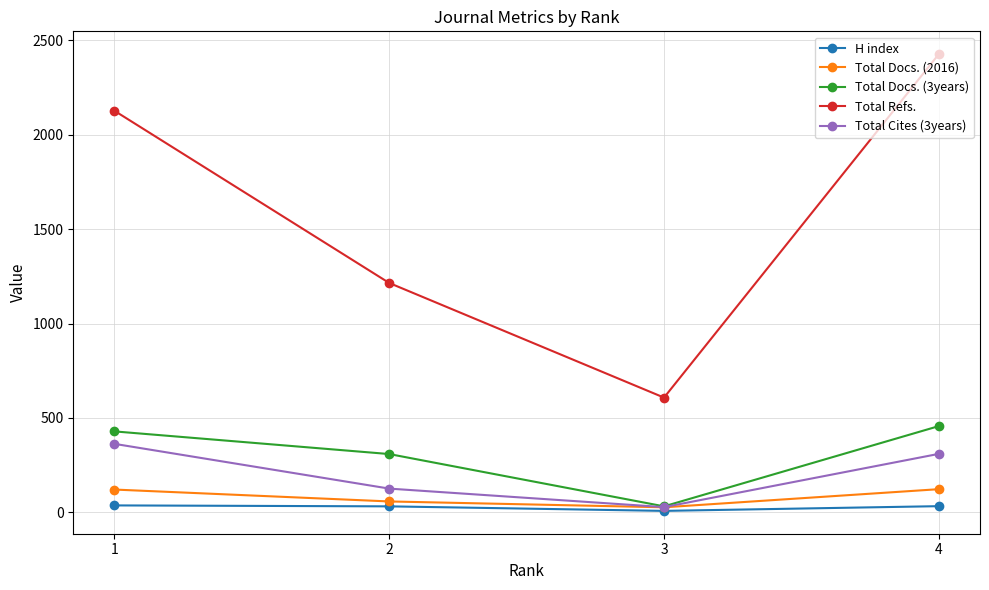

What is the difference between the Total Refs. values at 2 and 3?

607